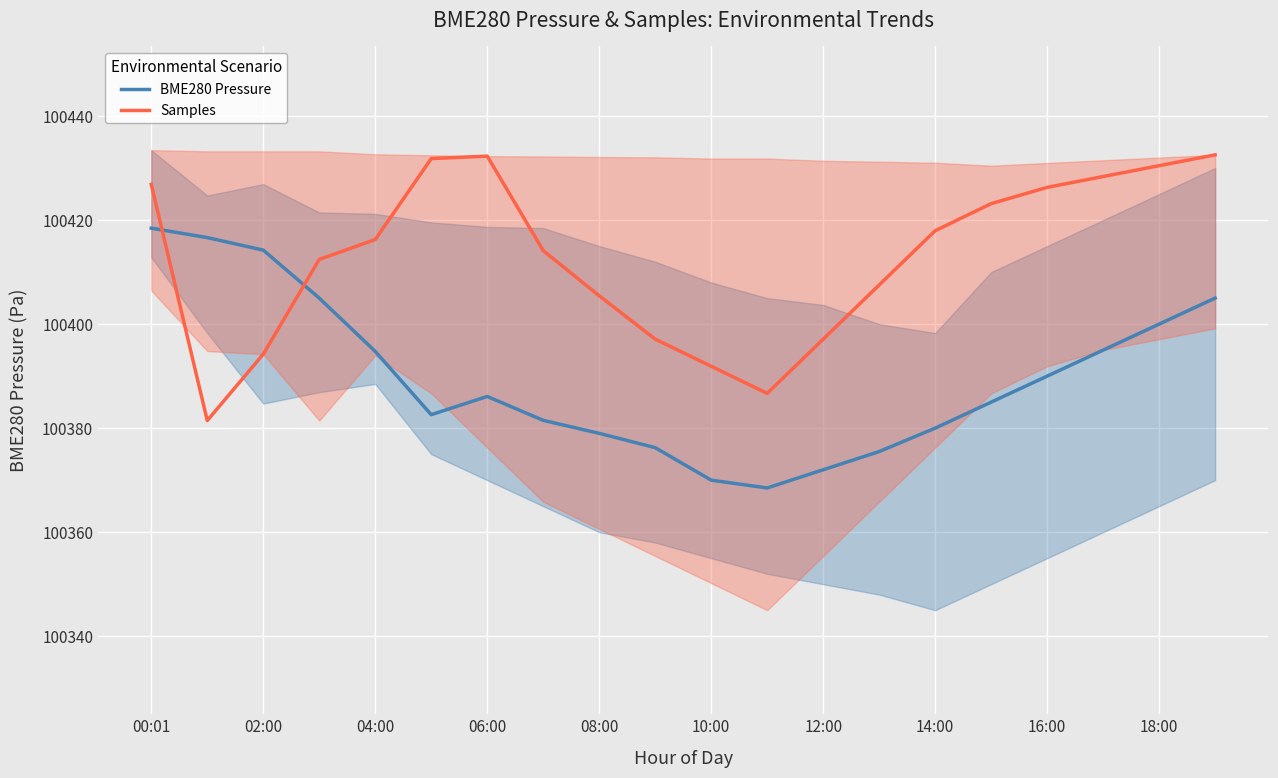

In Samples, how many points are lower than both neighbors (excluding endpoints)?

2